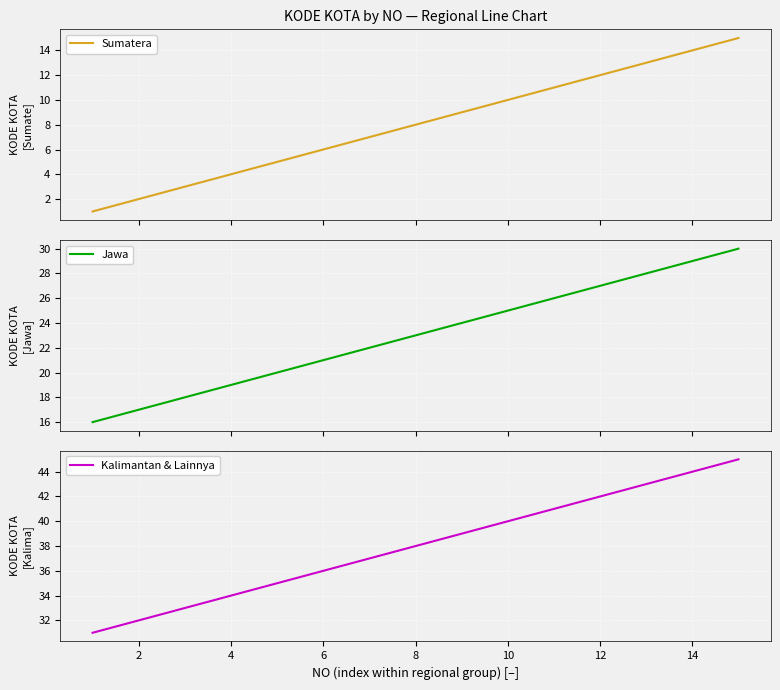

What is the highest value of the Kalimantan & Lainnya series?

45